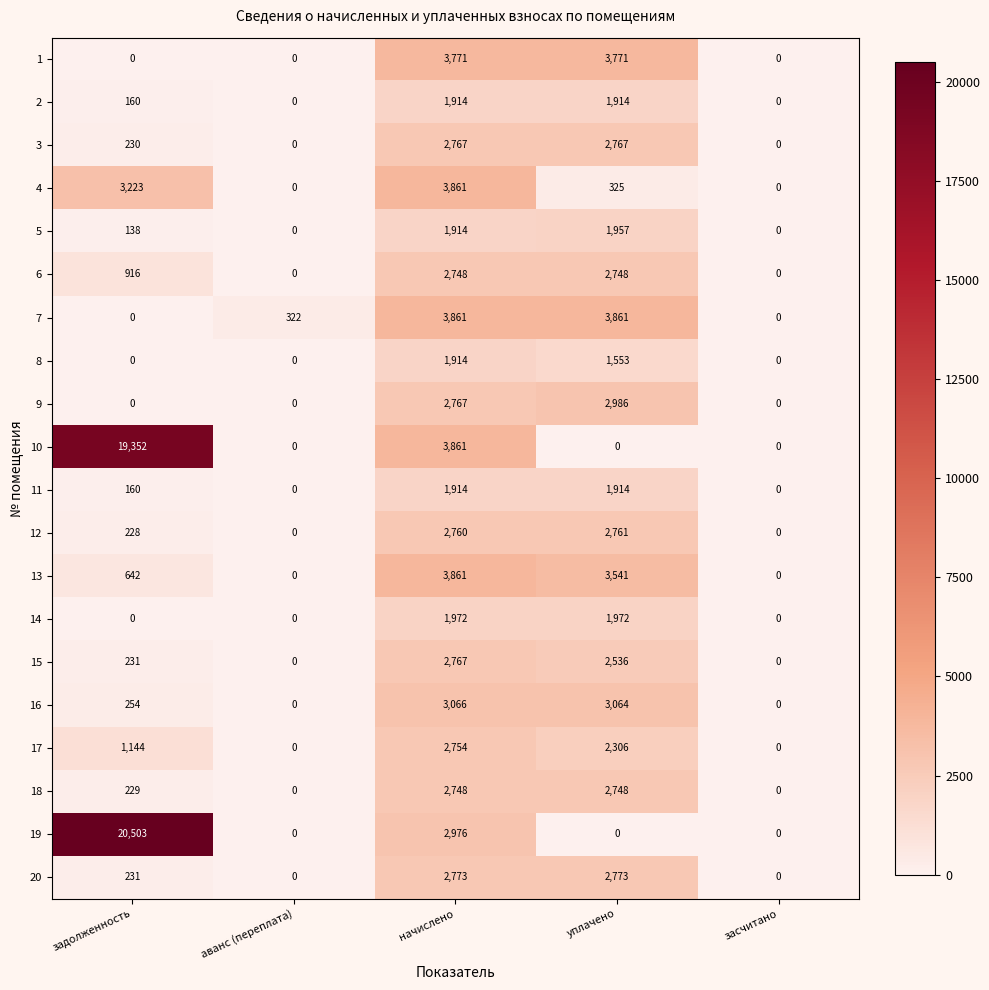

Which series changed the most between задолженность and засчитано?

19